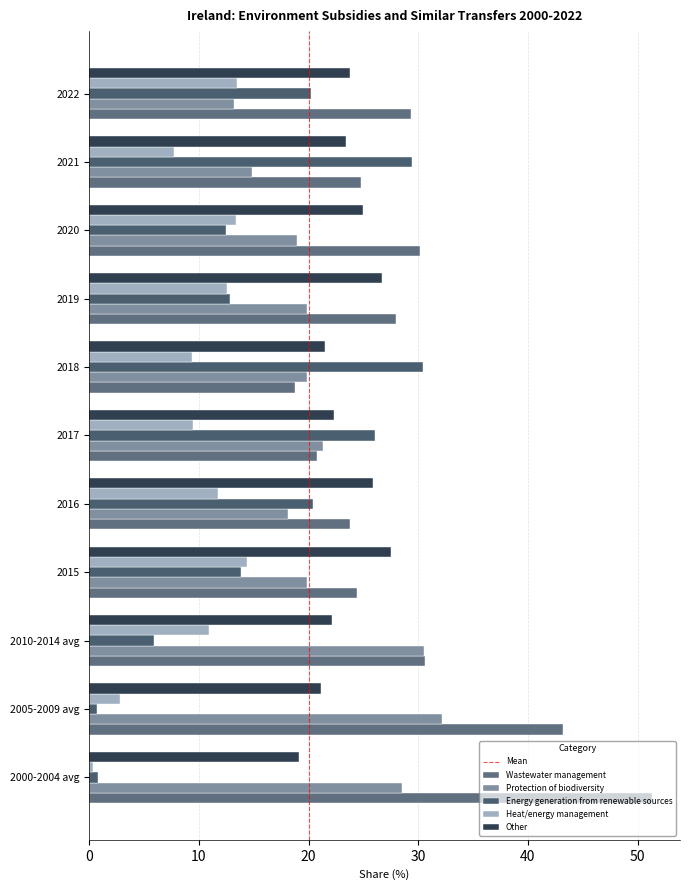

What is the total value across all series at 2015?

100.0